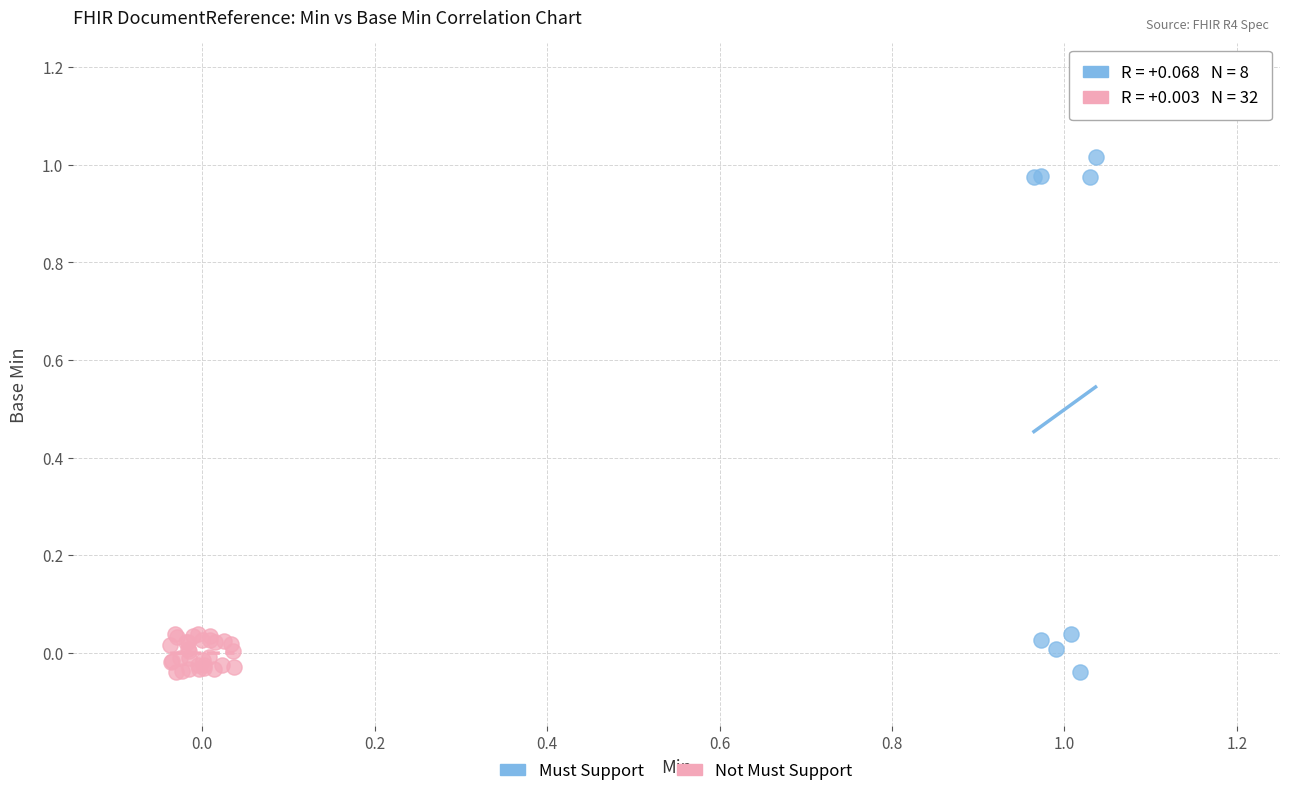

Which series contains the highest Y value?

Must Support